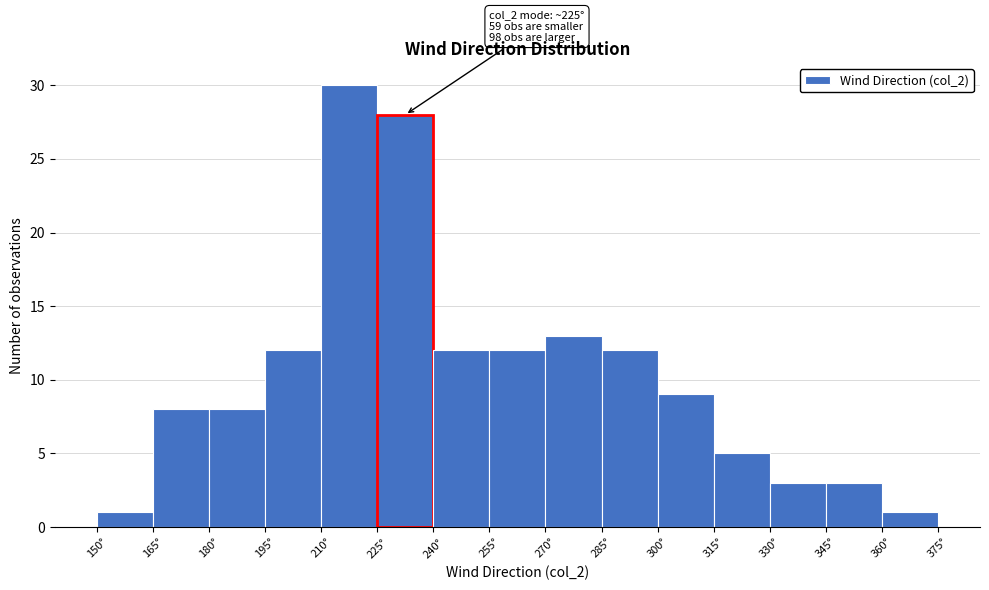

Which range on the x-axis has the tallest bar?

210 to 225